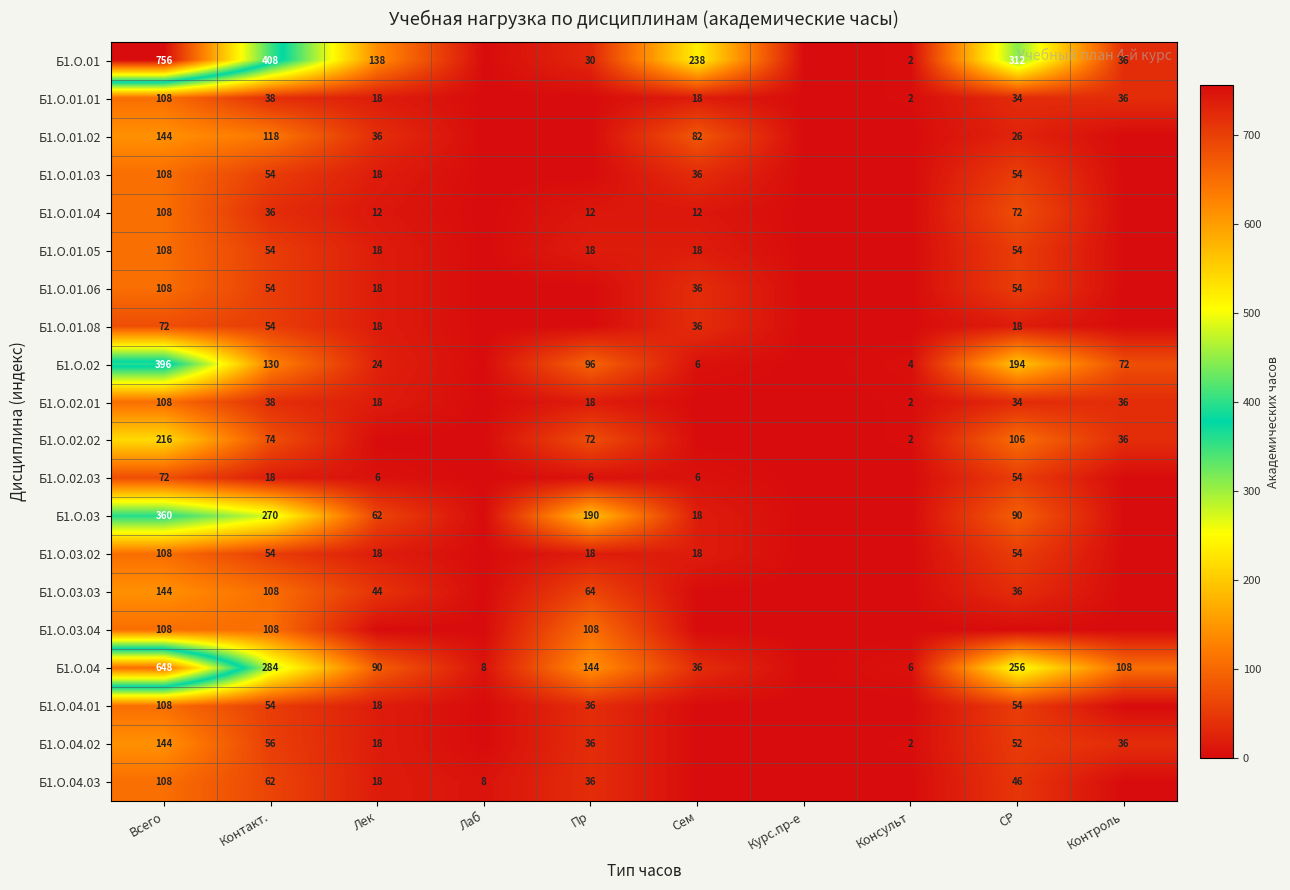

What is the total value across all series at Всего?

4032